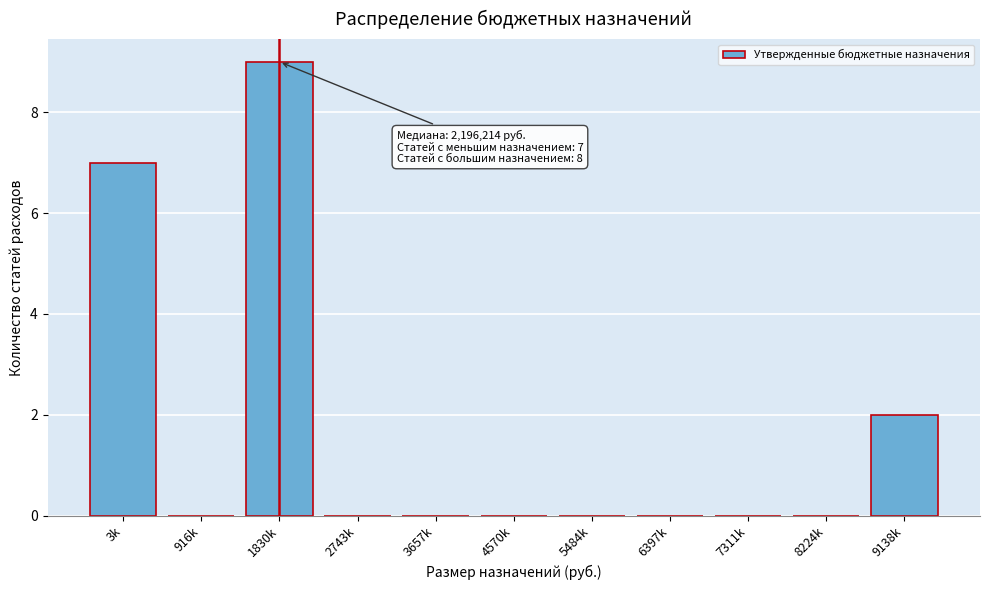

Reading left to right, transcribe all the data shown in this chart.

3k=7	916k=0	1830k=9	2743k=0	3657k=0	4570k=0	5484k=0	6397k=0	7311k=0	8224k=0	9138k=2